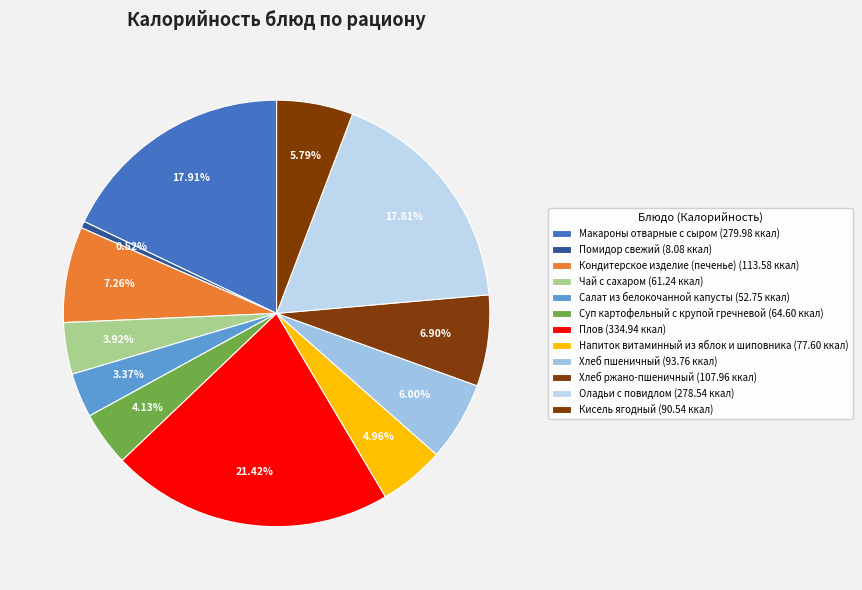

How many slices are in this pie chart?

12